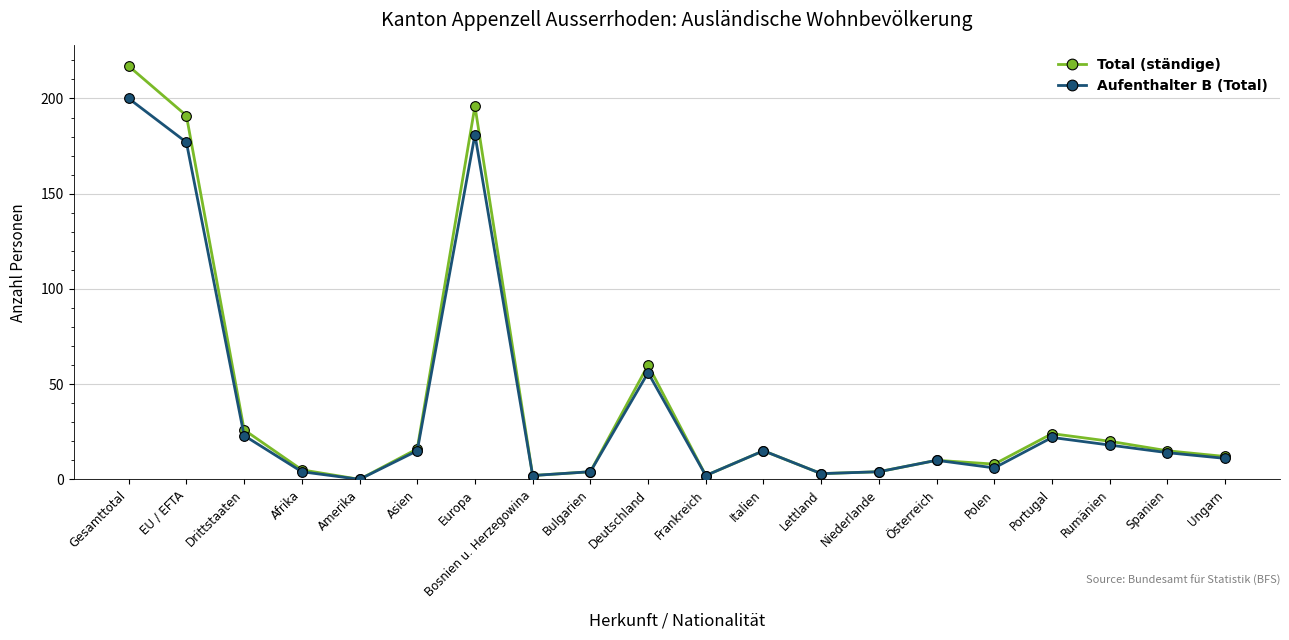

What is the maximum value for Aufenthalter B (Total)?

200